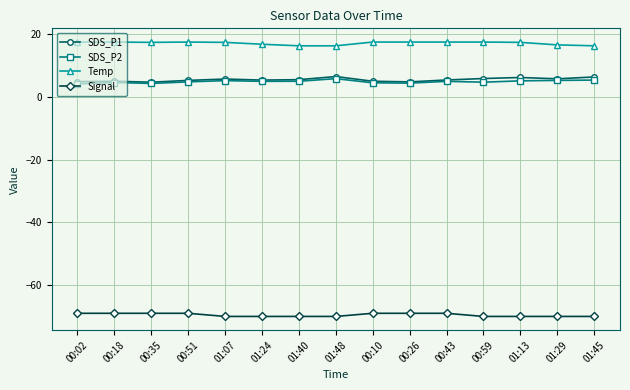

What is the value of the SDS_P1 point at the 2nd from the left?

5.0